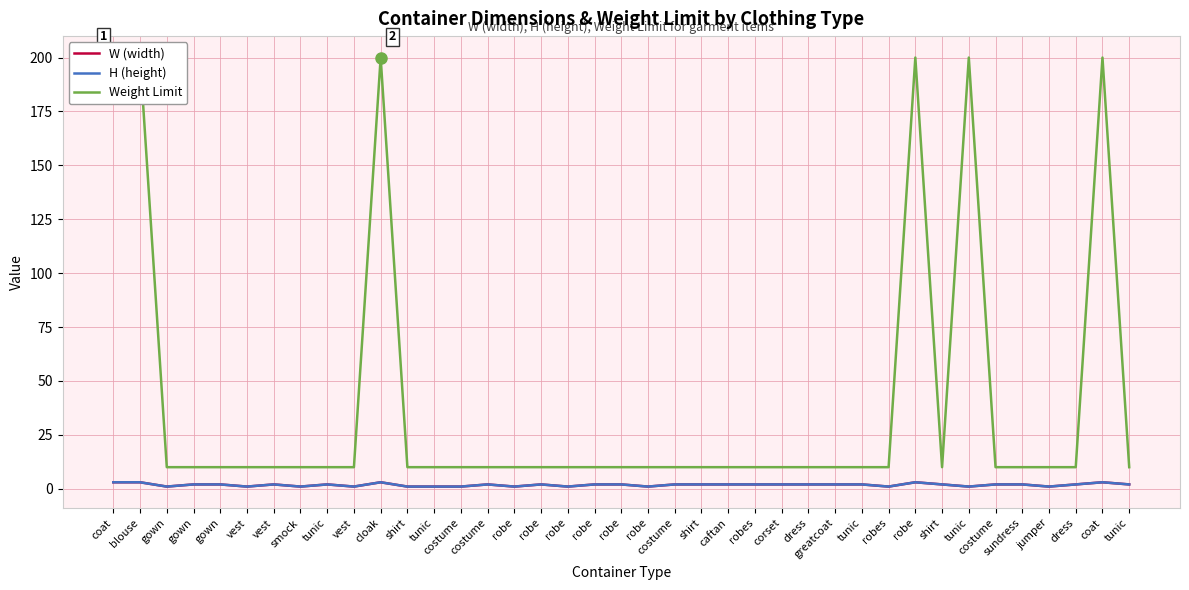

The value of H (height) at tunic is 0. True or false?

False